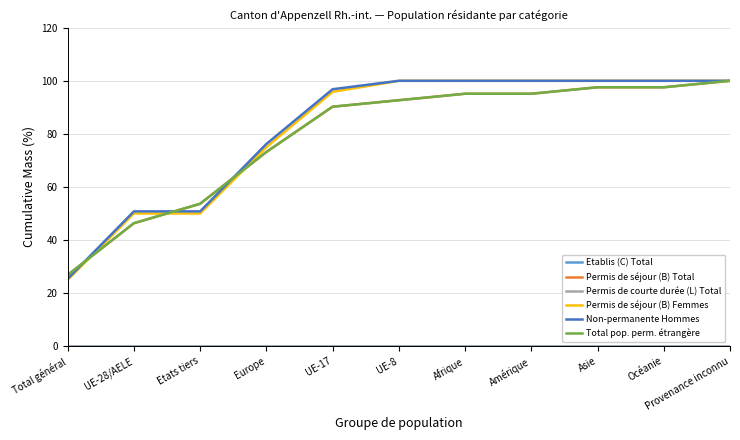

What is the label of the 3rd point from the right?

Asie